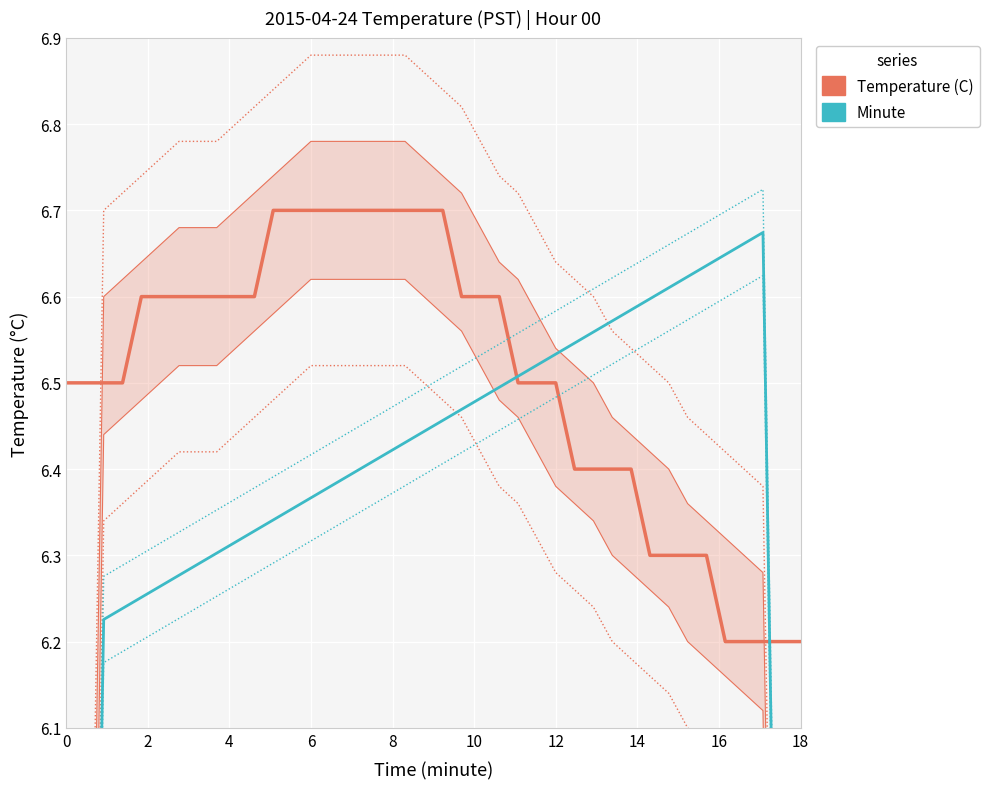

Rank the series by their maximum value, from lowest to highest.

Minute, Temperature (C)